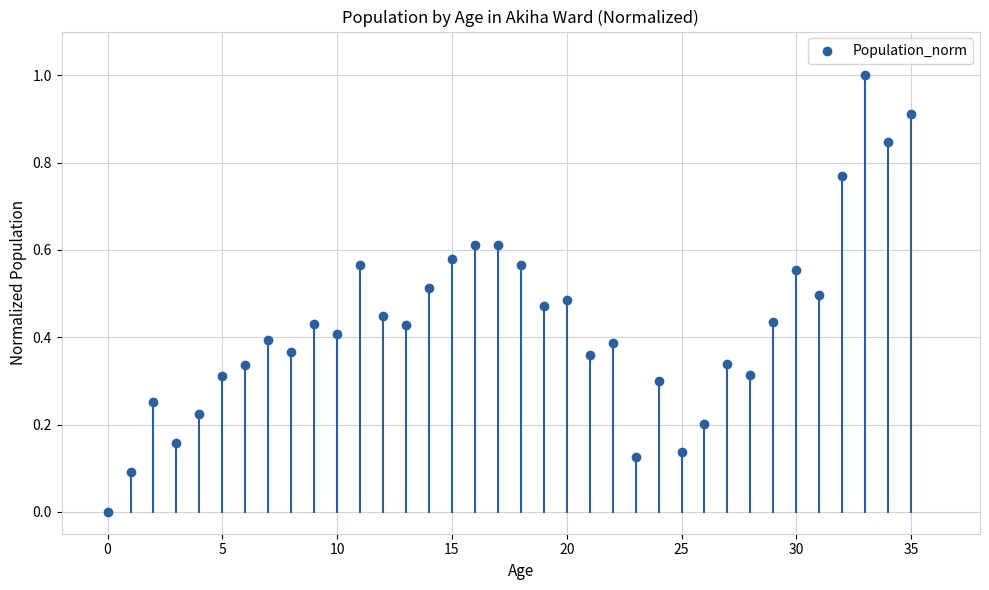

What is the range of Y values (max minus min)?

1.0